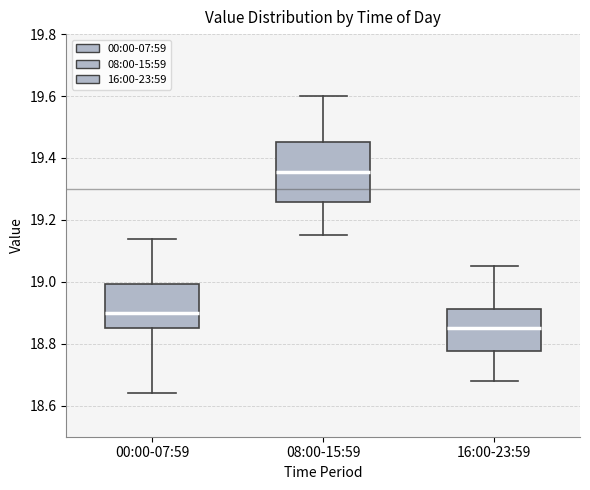

Where does the median line of the box for 00:00-07:59 sit on the y-axis? The values are not printed on the chart, so give them approximately, as read against the axis.

18.90